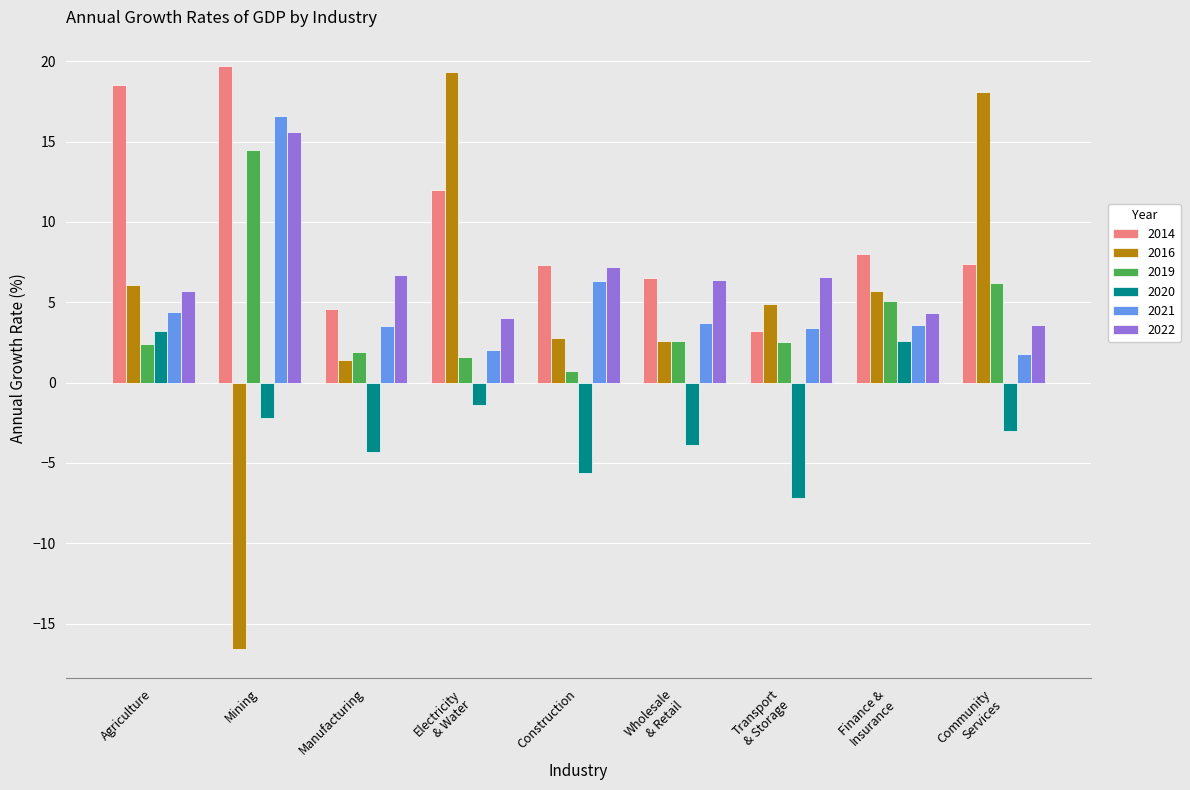

True or false: 2014 has a value of 19.7 at Mining.

True